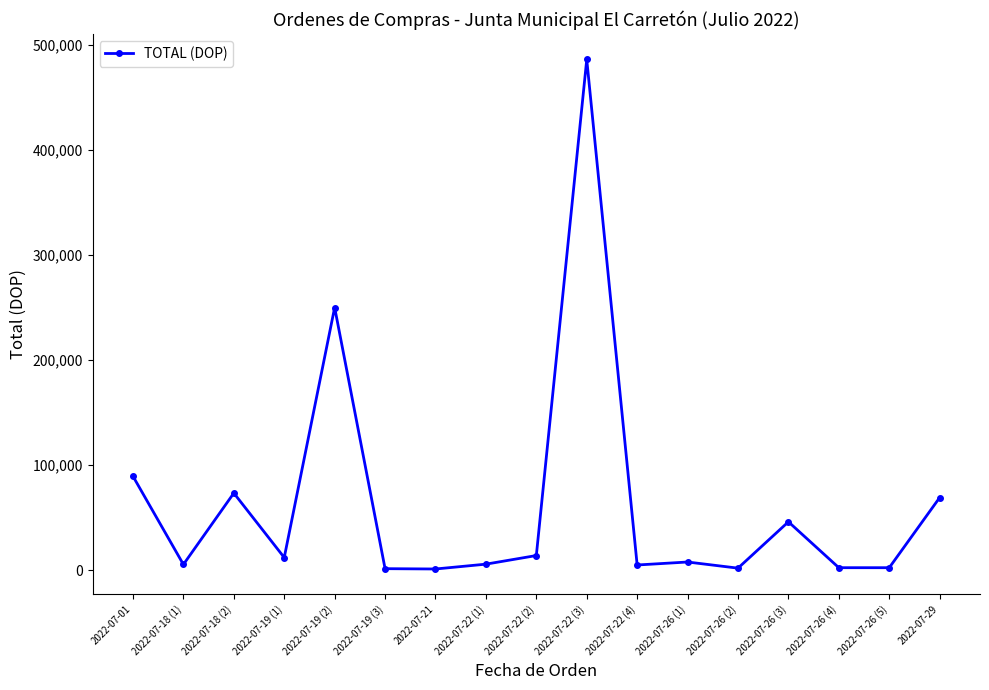

True or false: the data has more than 1 interior local peaks.

True